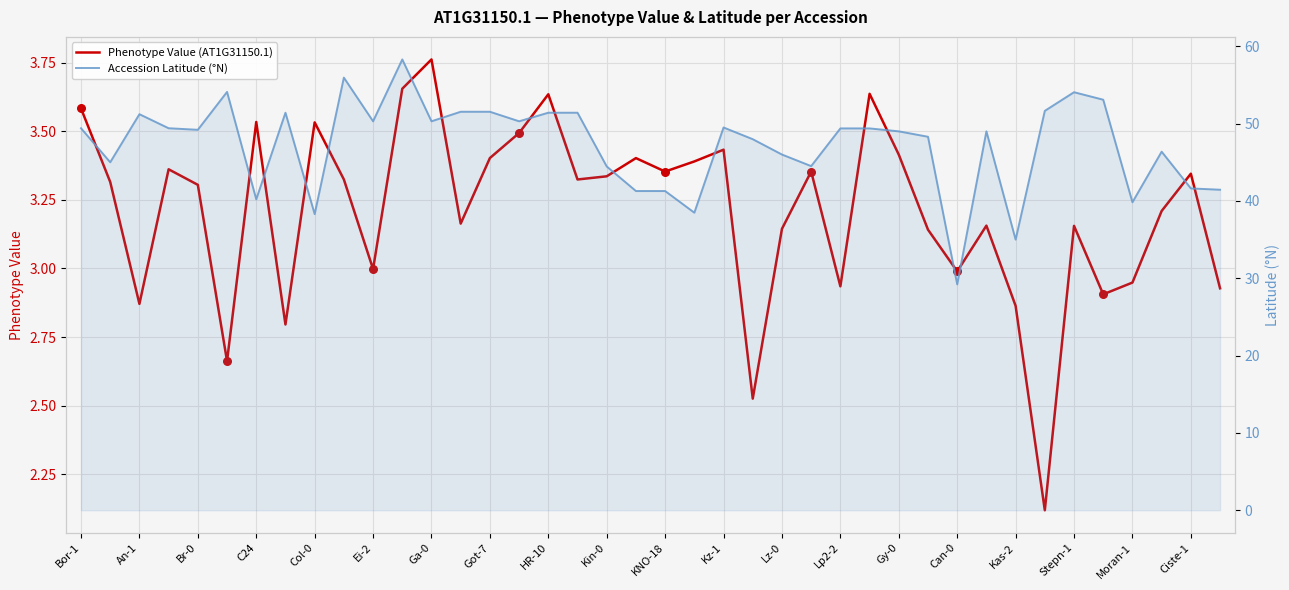

What are all the series names shown in the legend?

Phenotype Value (AT1G31150.1), Accession Latitude (°N)